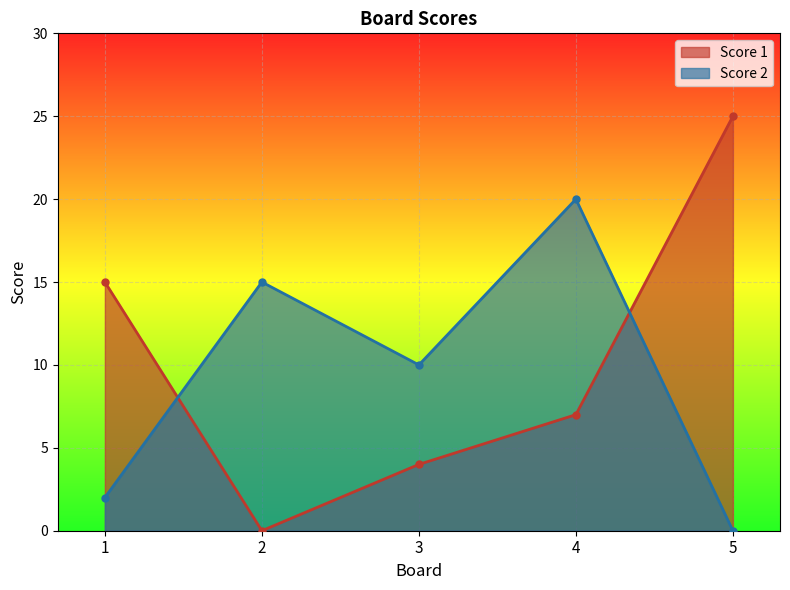

True or false: Score 1 has a value of 25 at 5.

True